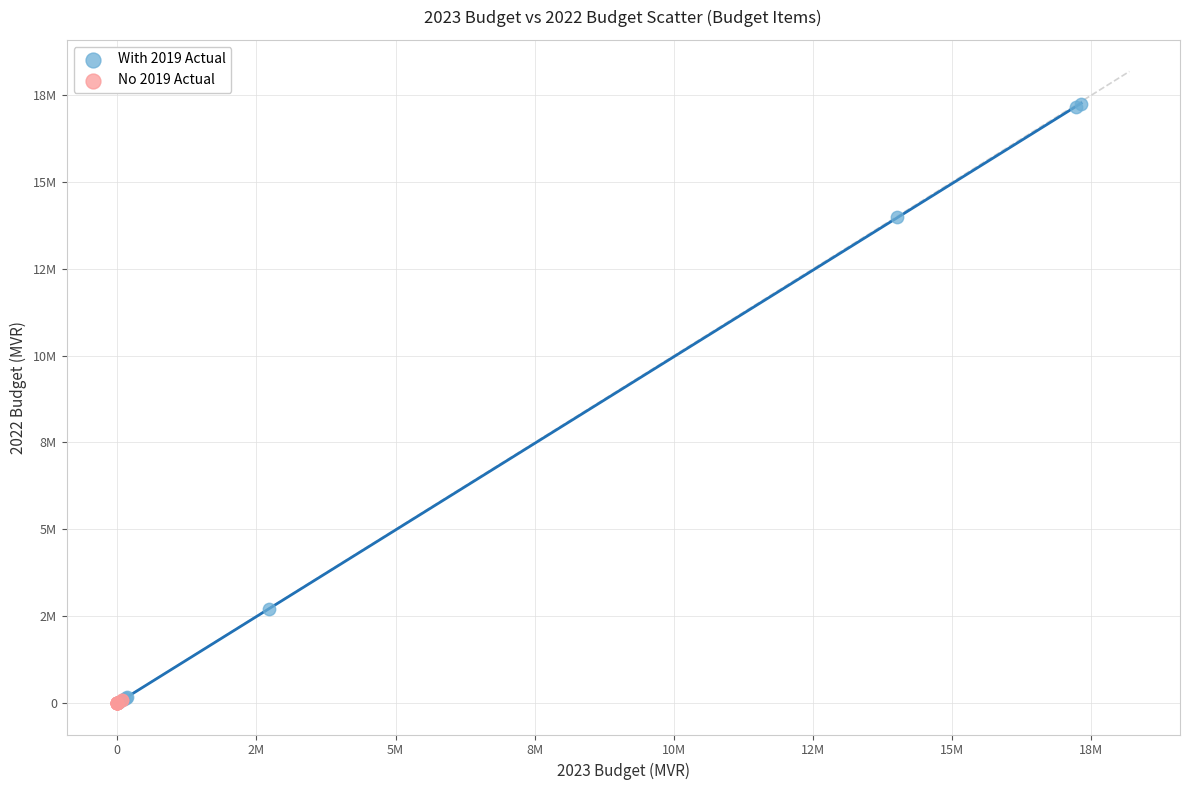

Which series reaches the maximum Y coordinate?

With 2019 Actual